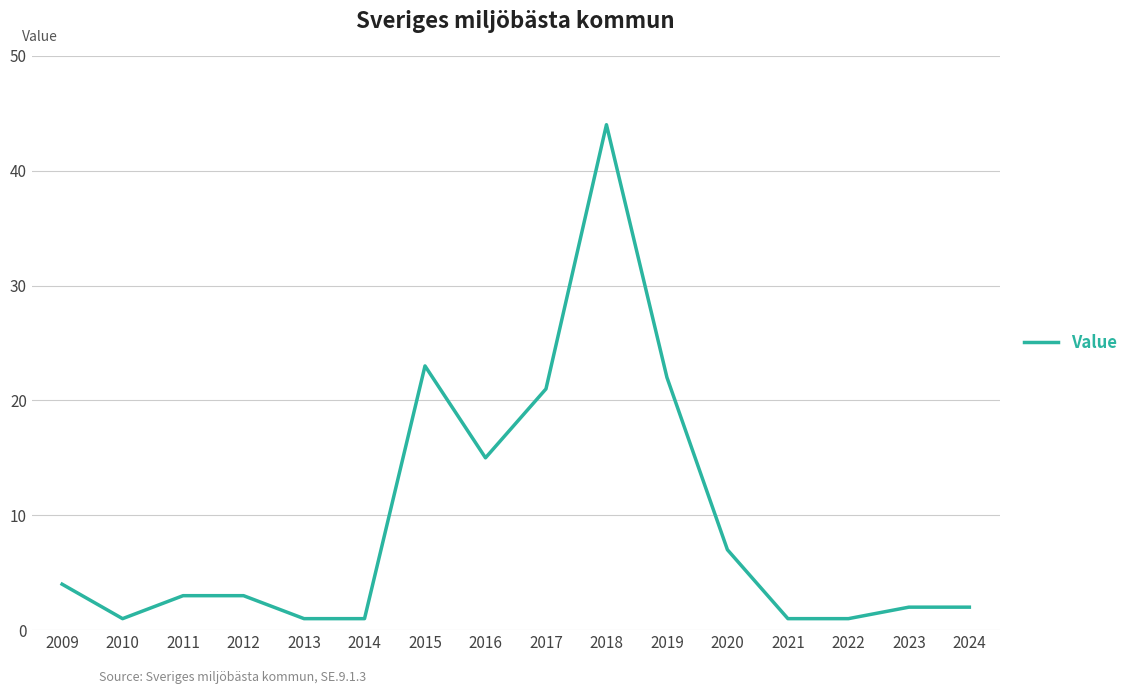

What is the change in value from 2010 to 2012?

+2